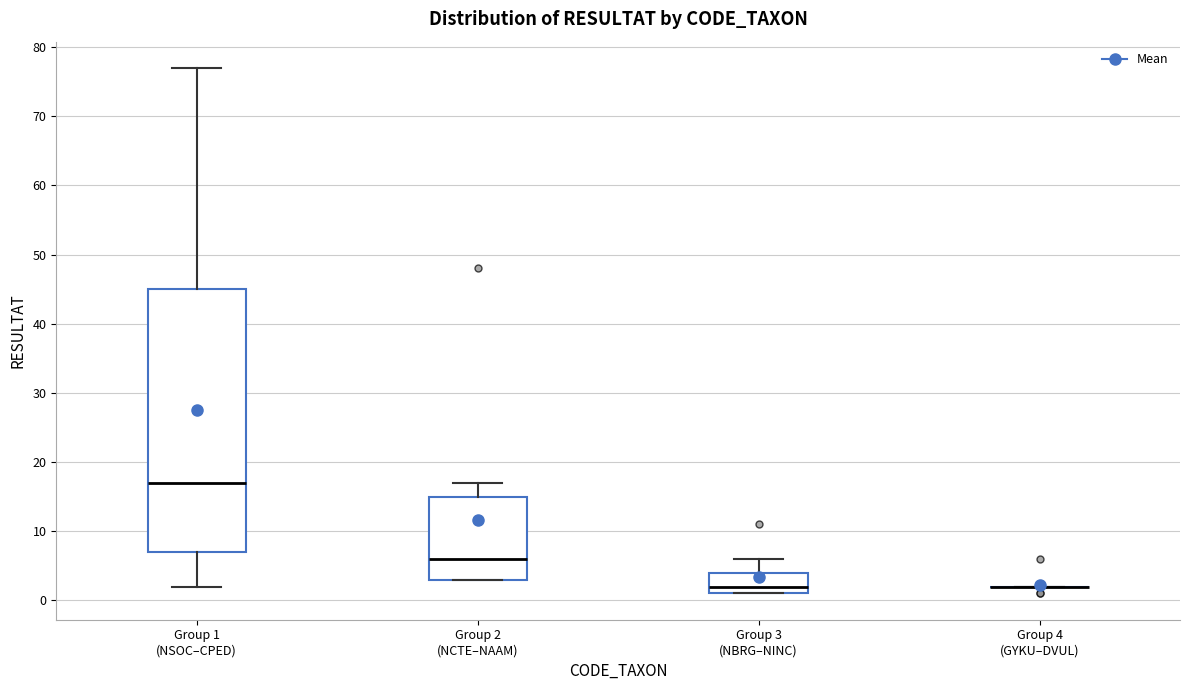

Reading left to right, transcribe this box plot: for each box, give where its median line is, the range the box spans, and where its two whiskers end, as read against the y-axis. The values are not printed on the chart, so give them approximately, as read against the axis.

Group 1 (NSOC–CPED): median 17, box 7 to 45, whiskers 2 to 77
Group 2 (NCTE–NAAM): median 6, box 3 to 15, whiskers 3 to 17
Group 3 (NBRG–NINC): median 2, box 1 to 4, whiskers 1 to 6
Group 4 (GYKU–DVUL): box collapsed to a line at 2, whiskers 2 to 2